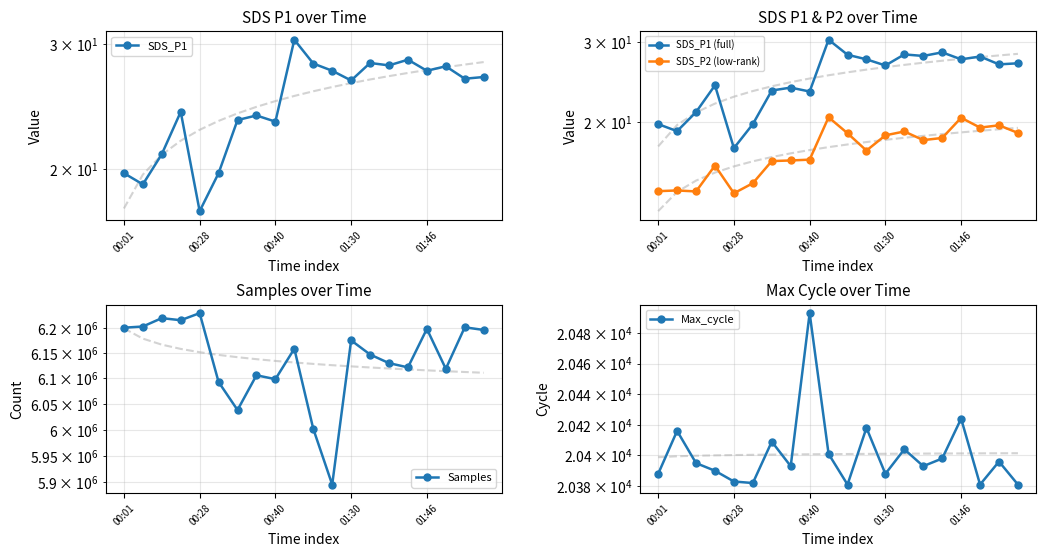

In SDS_P1, how many points are lower than both neighbors (excluding endpoints)?

7